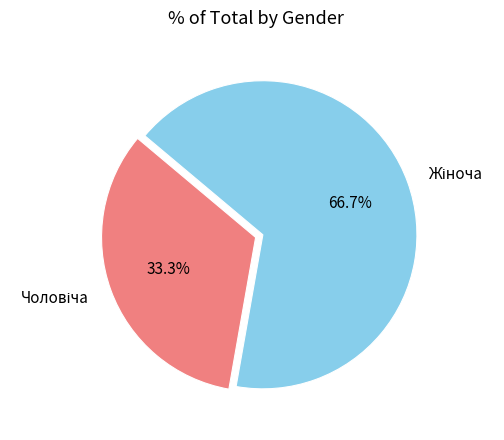

Is there any slice that represents more than half of the pie?

Yes